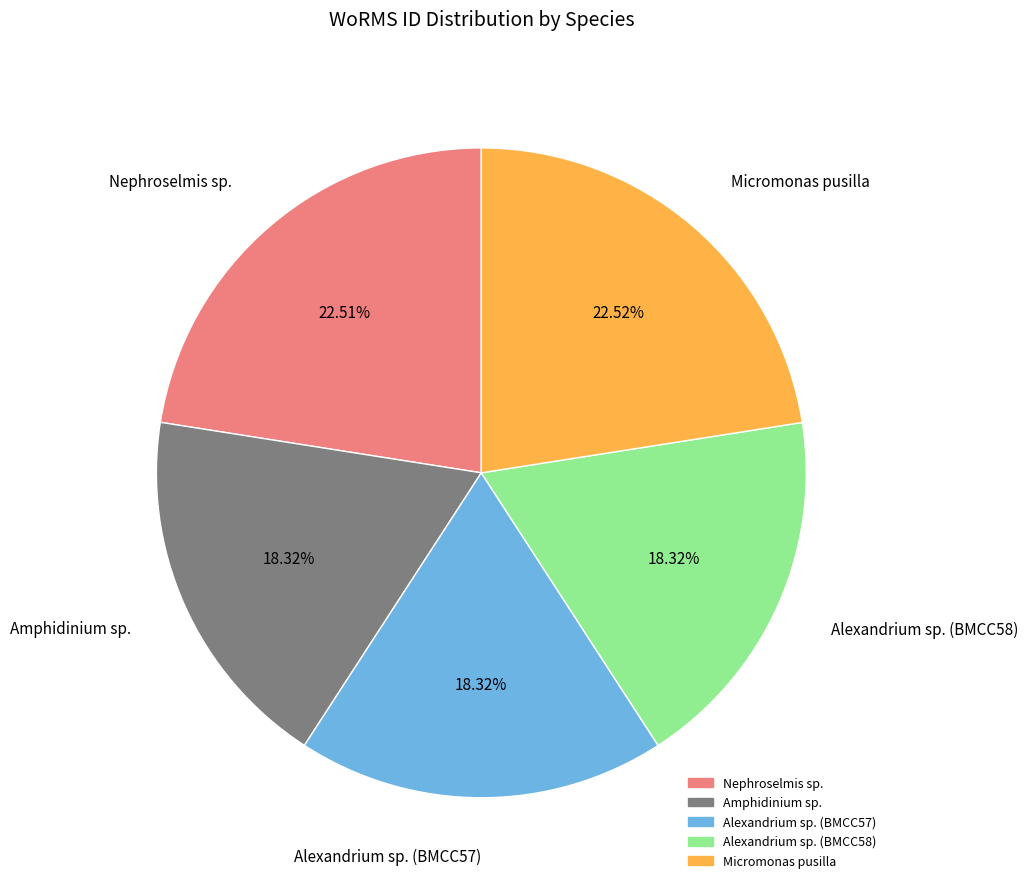

How much of the chart is everything except Amphidinium sp.?

81.7%